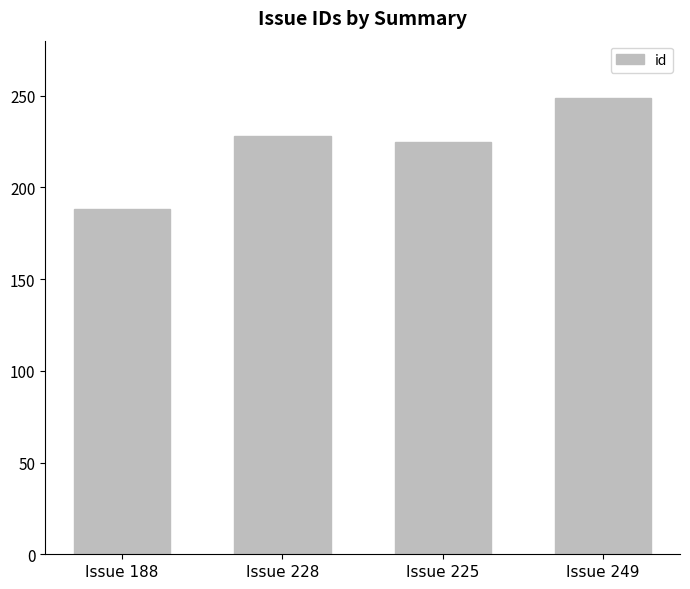

What is the smallest value displayed?

188